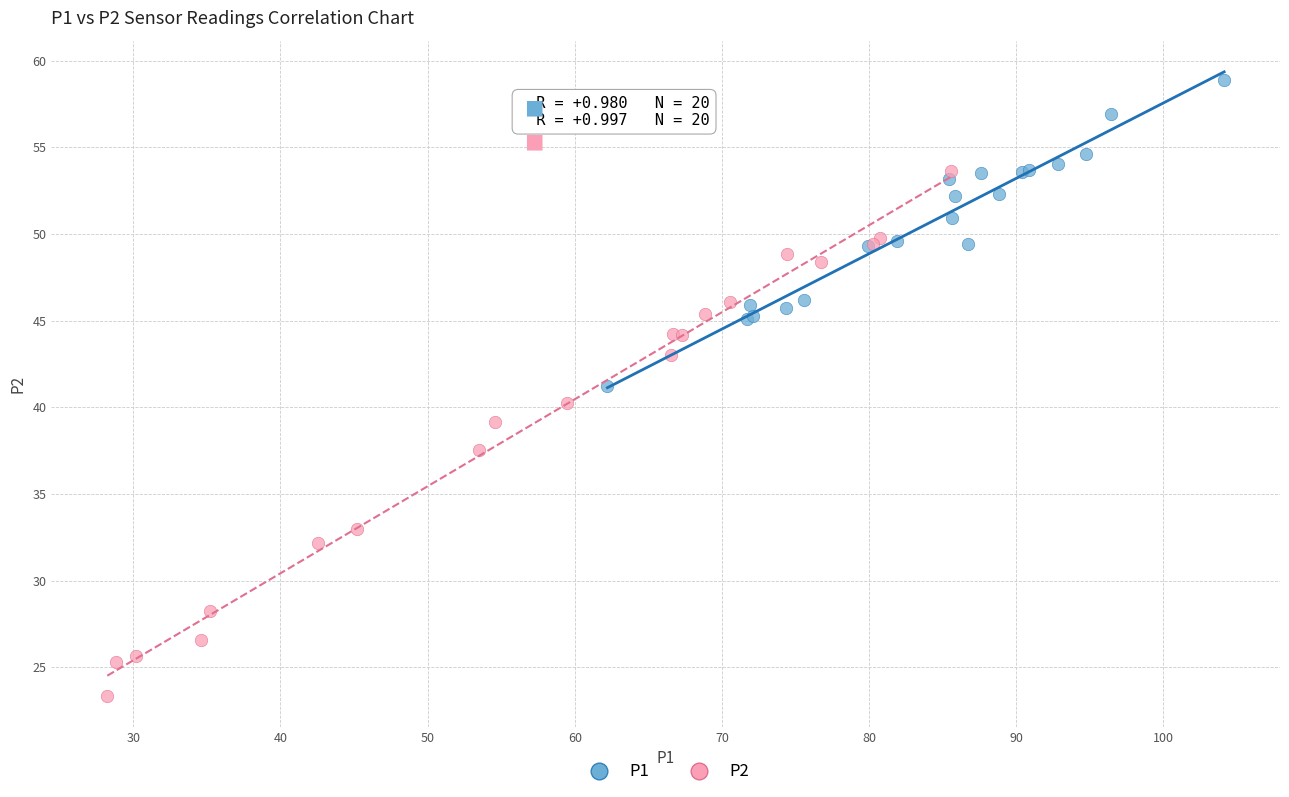

Which series reaches the maximum Y coordinate?

P1